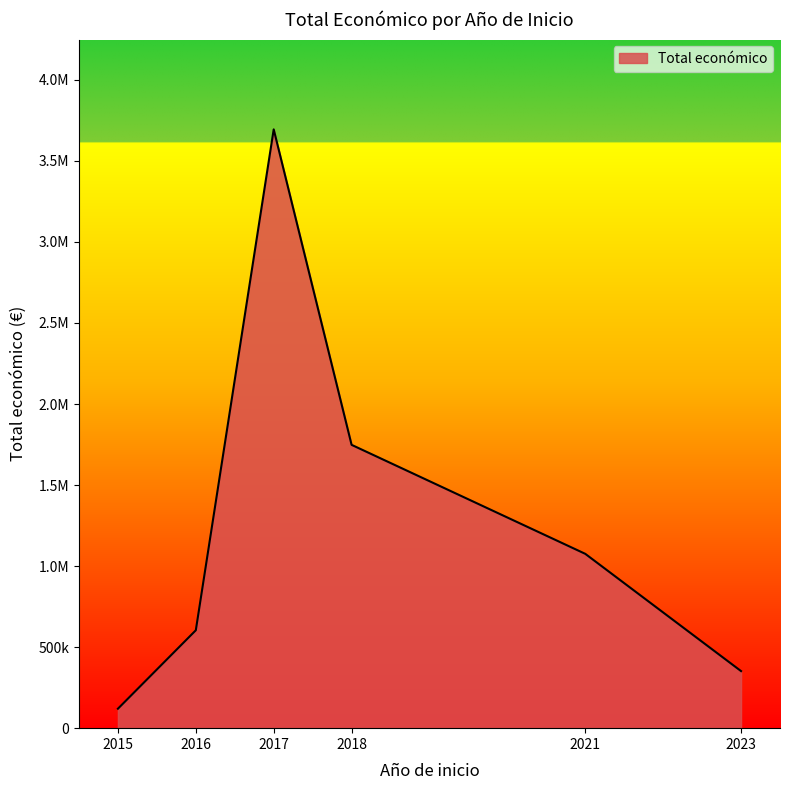

Does the chart have visible grid lines?

No